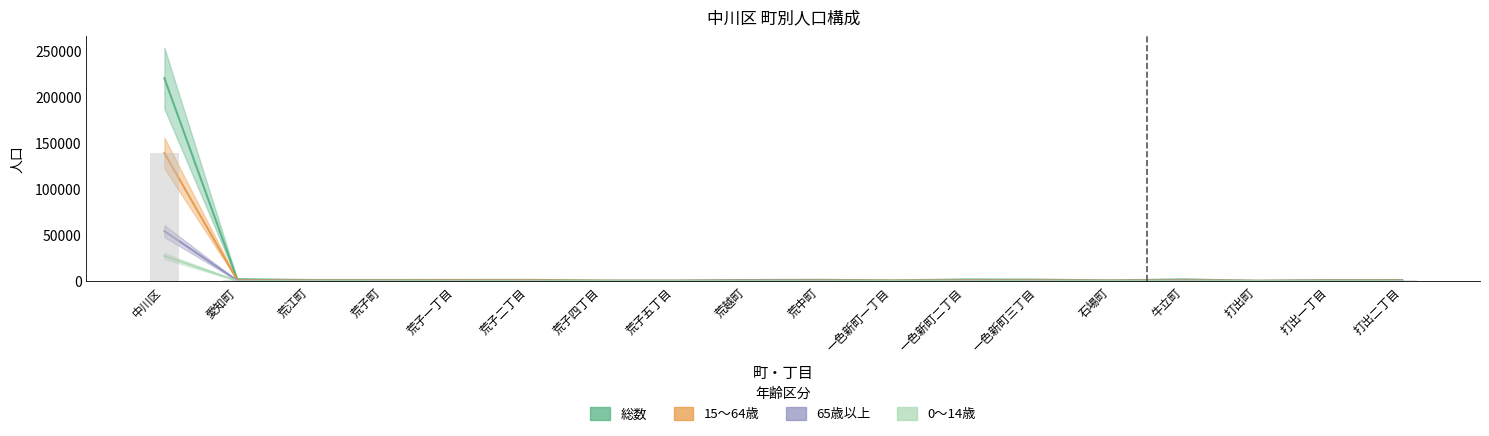

What is the value of the 0〜14歳 bar at the 10th from the left?

82